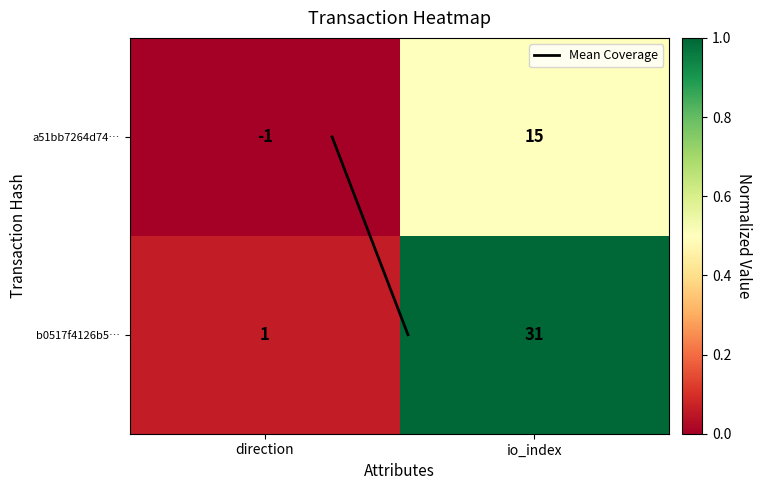

The value of a51bb7264d74… at io_index is 24. True or false?

False